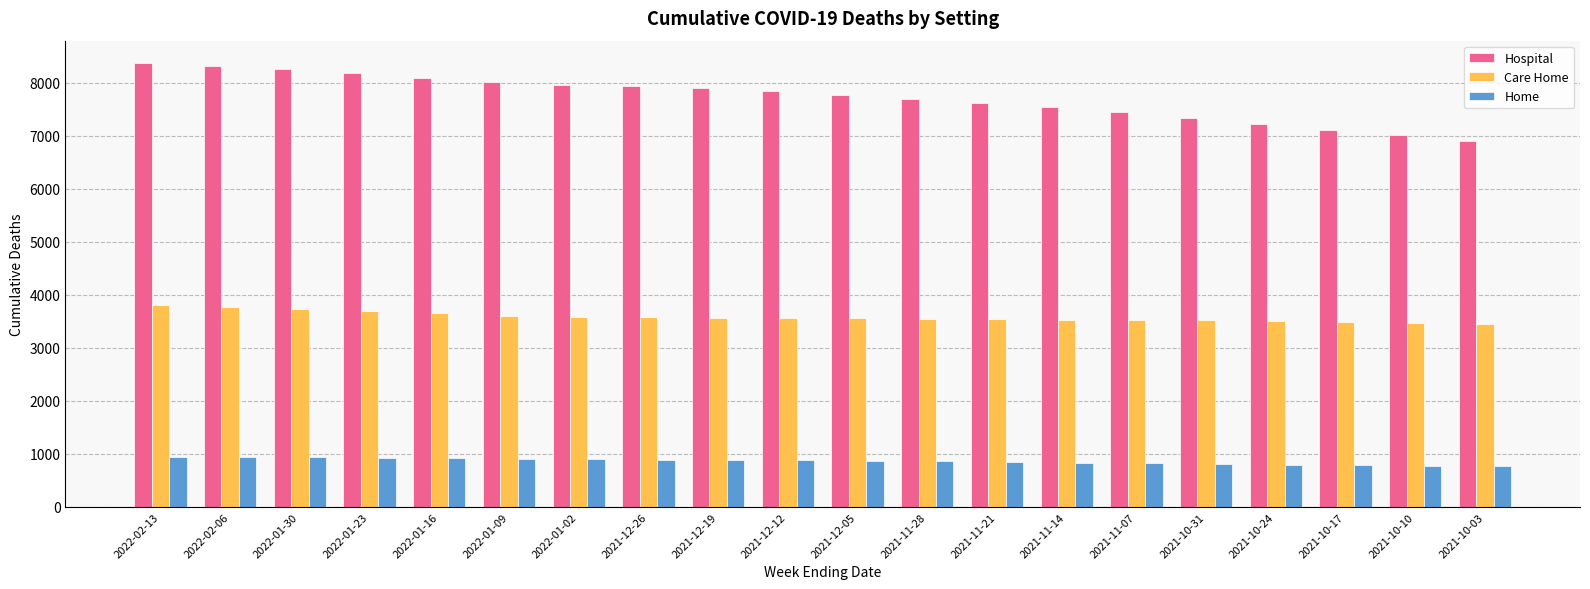

What is the total value across all series at 2022-01-16?

12655